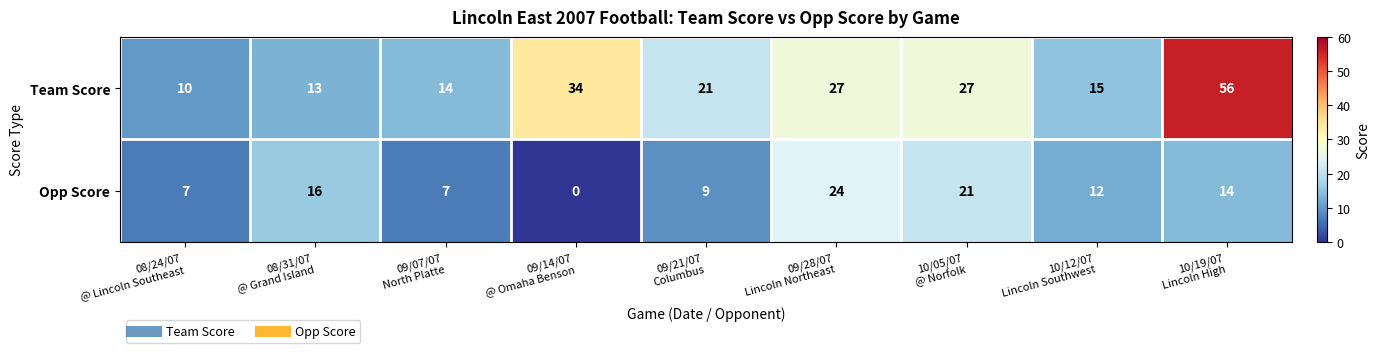

Which series has the largest range (max minus min)?

Team Score